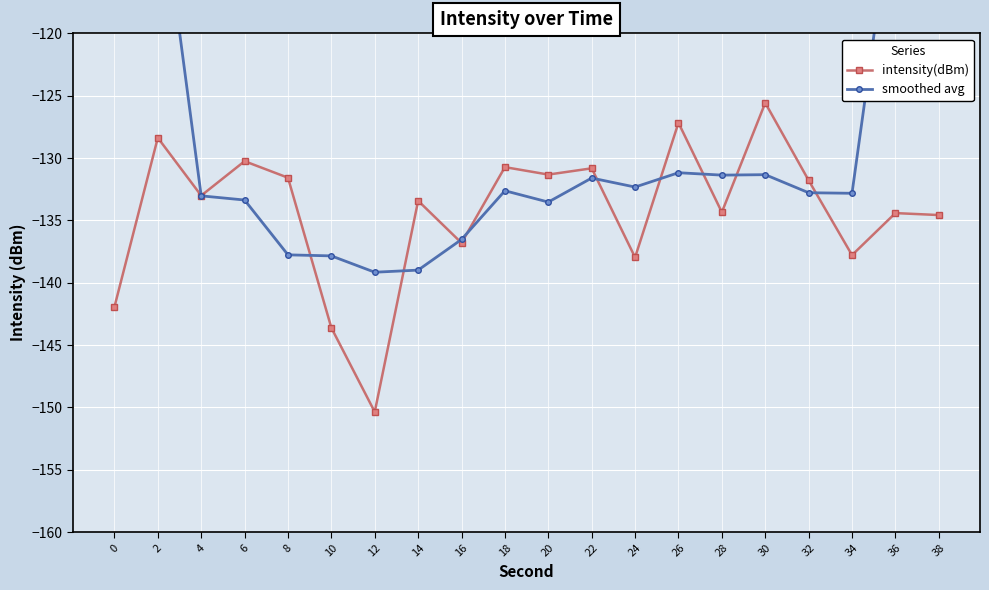

Between 8 and 24, which series saw the biggest shift?

intensity(dBm)